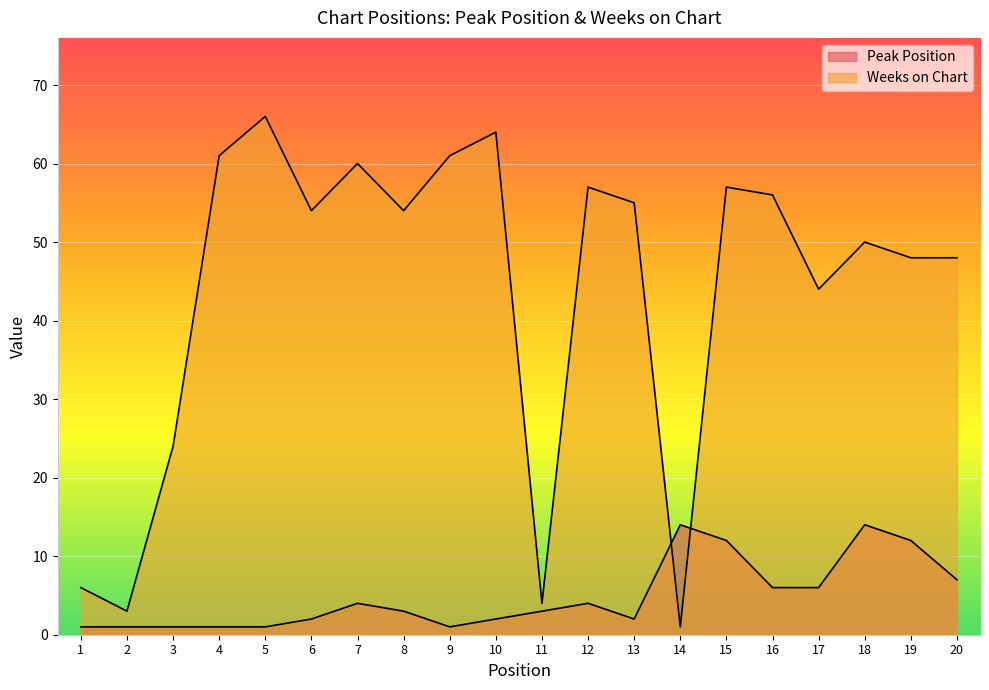

How many series are shown in this chart?

2